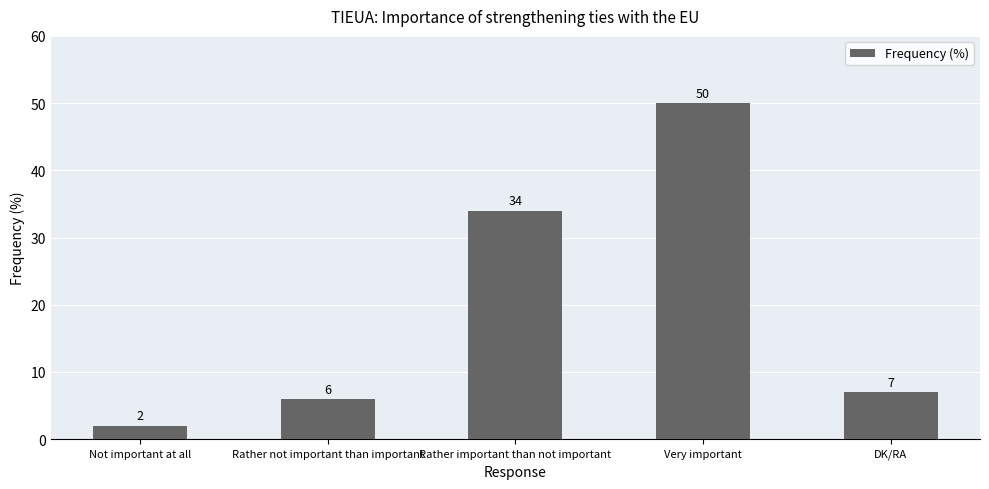

List the labels in order of value, smallest first.

Not important at all, Rather not important than important, DK/RA, Rather important than not important, Very important